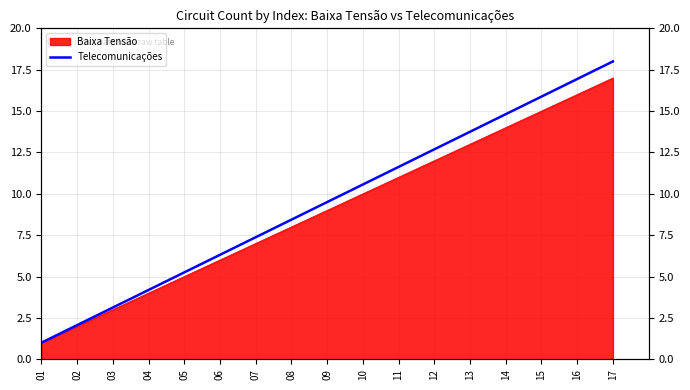

The chart shows a value of 13 at 13. True or false?

True